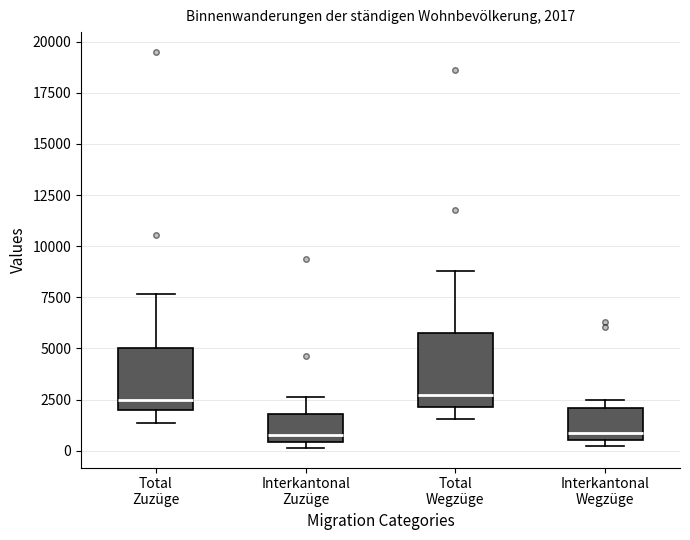

Comparing the boxes themselves (not the whiskers), which one is the tallest?

Total Wegzüge